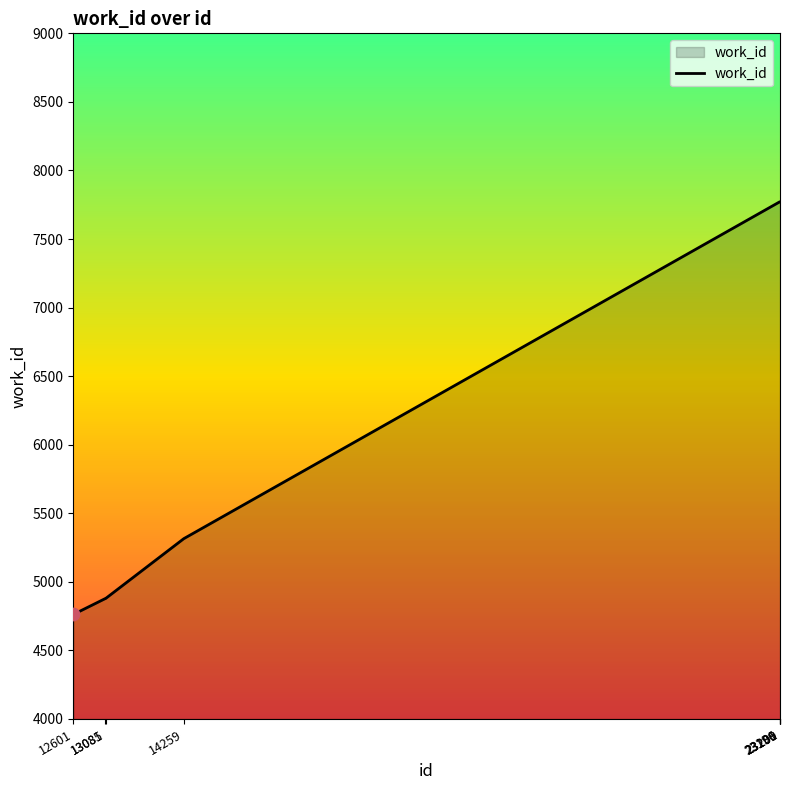

Between 23200 and 13085, which is larger?

23200